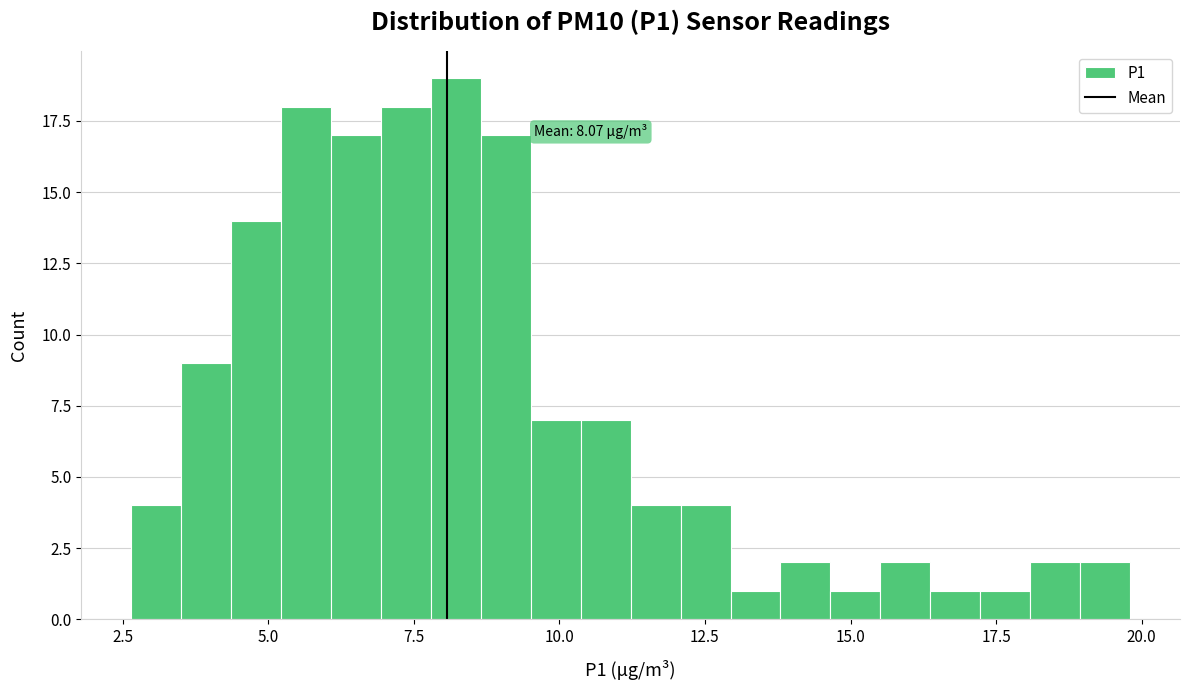

Read against the x-axis, roughly where is the centre of the tallest bar?

8.0